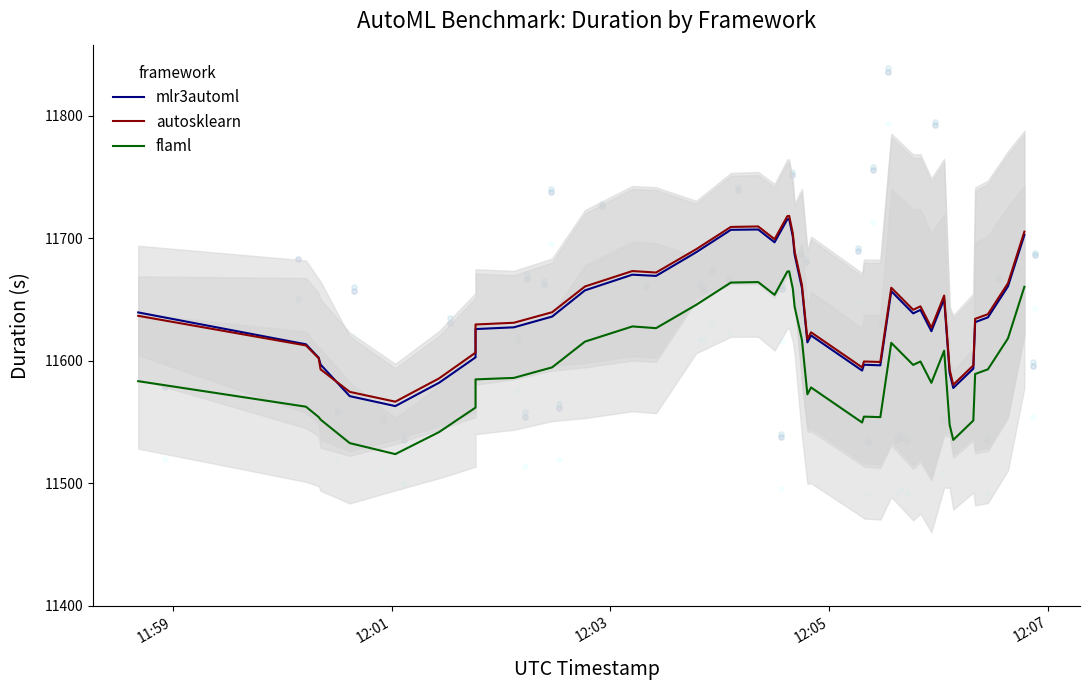

Which series reaches the maximum Y coordinate?

autosklearn